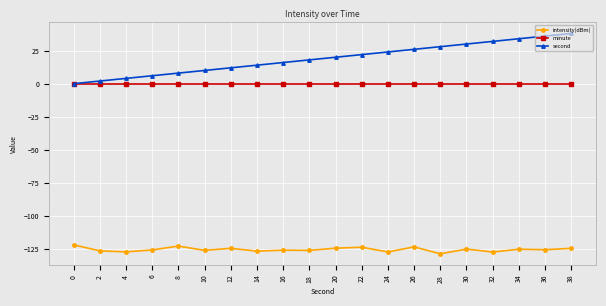

True or false: intensity(dBm) and minute intersect in this chart.

False